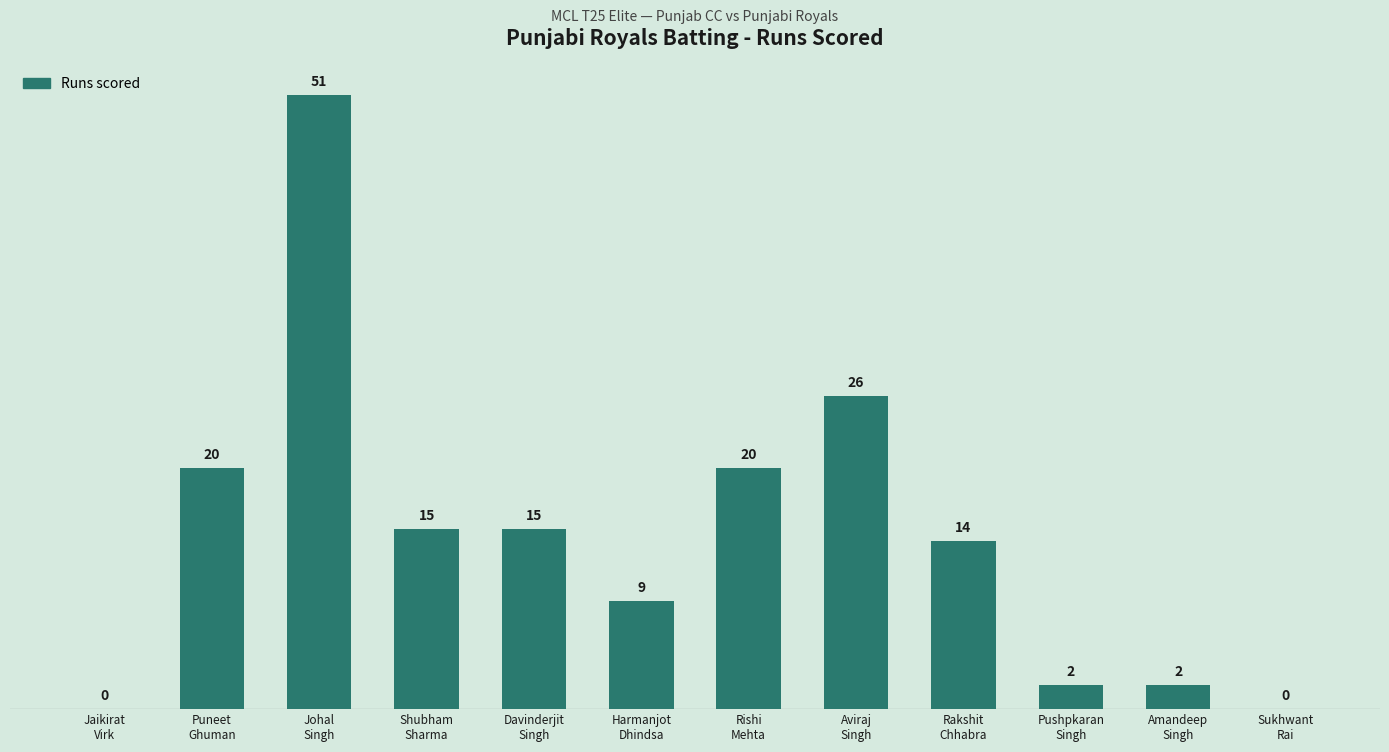

What is the sum of all values?

174